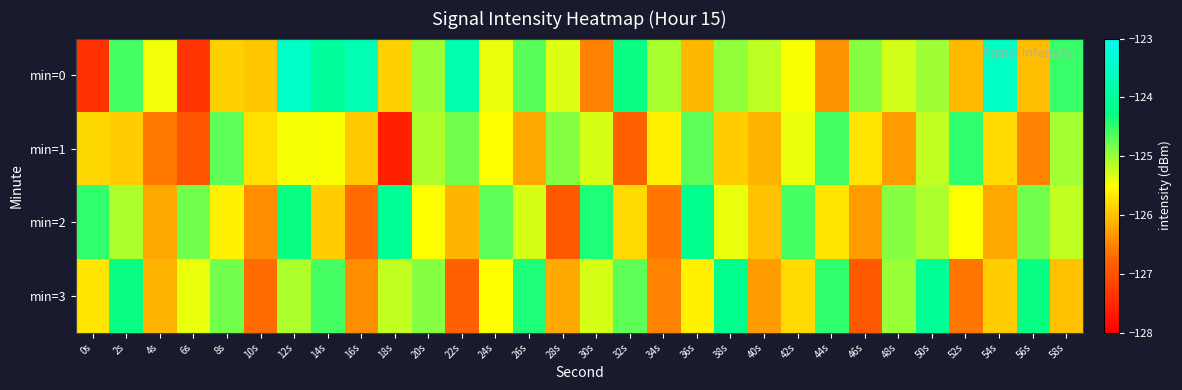

What is the spread (max minus min) of values at 2s?

1.6